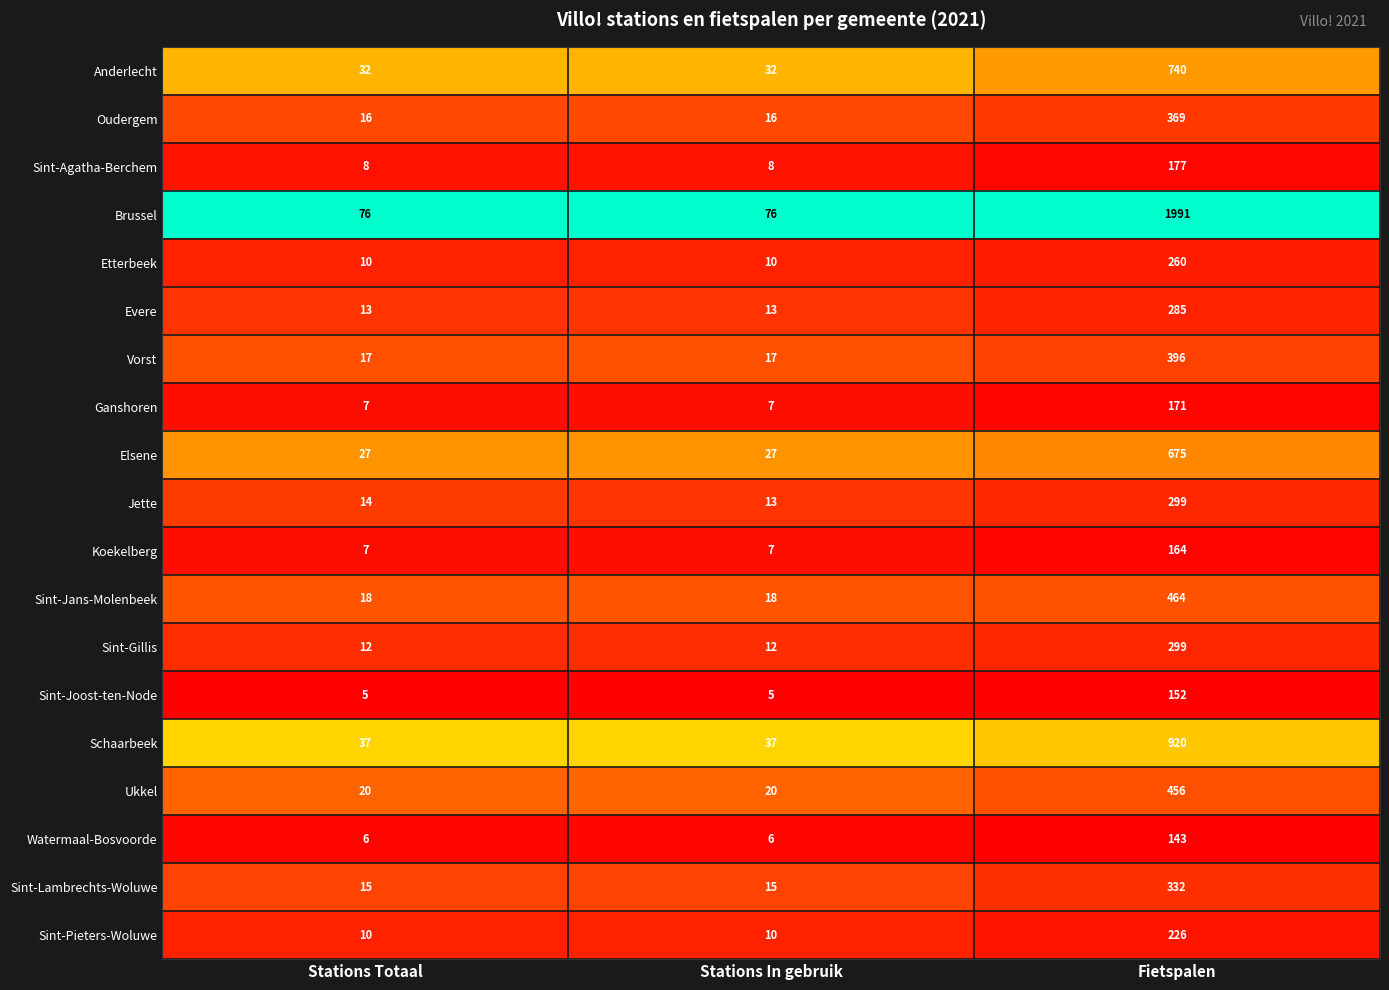

Is the value of Sint-Lambrechts-Woluwe at Fietspalen greater than the value of Brussel at Stations In gebruik?

Yes